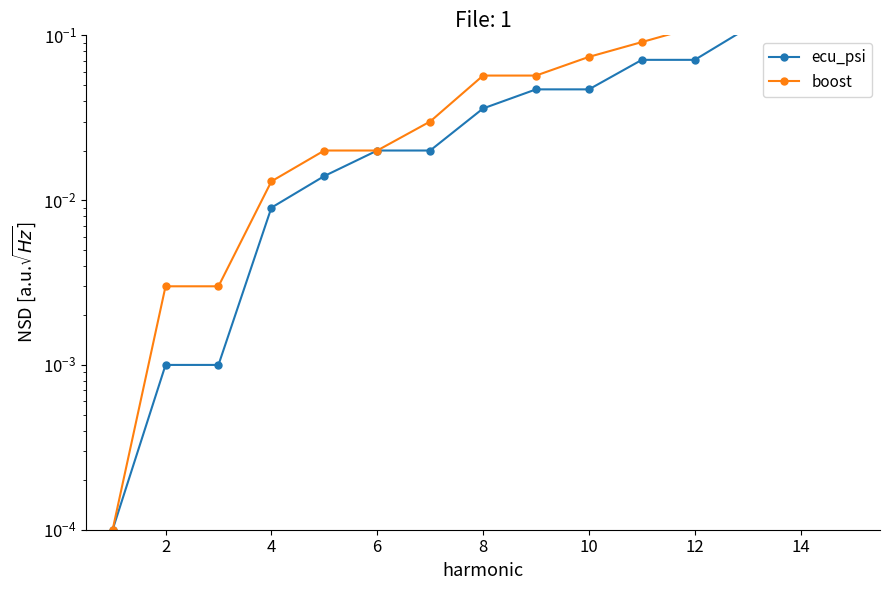

True or false: boost has a value of 0.1 at 14.

False